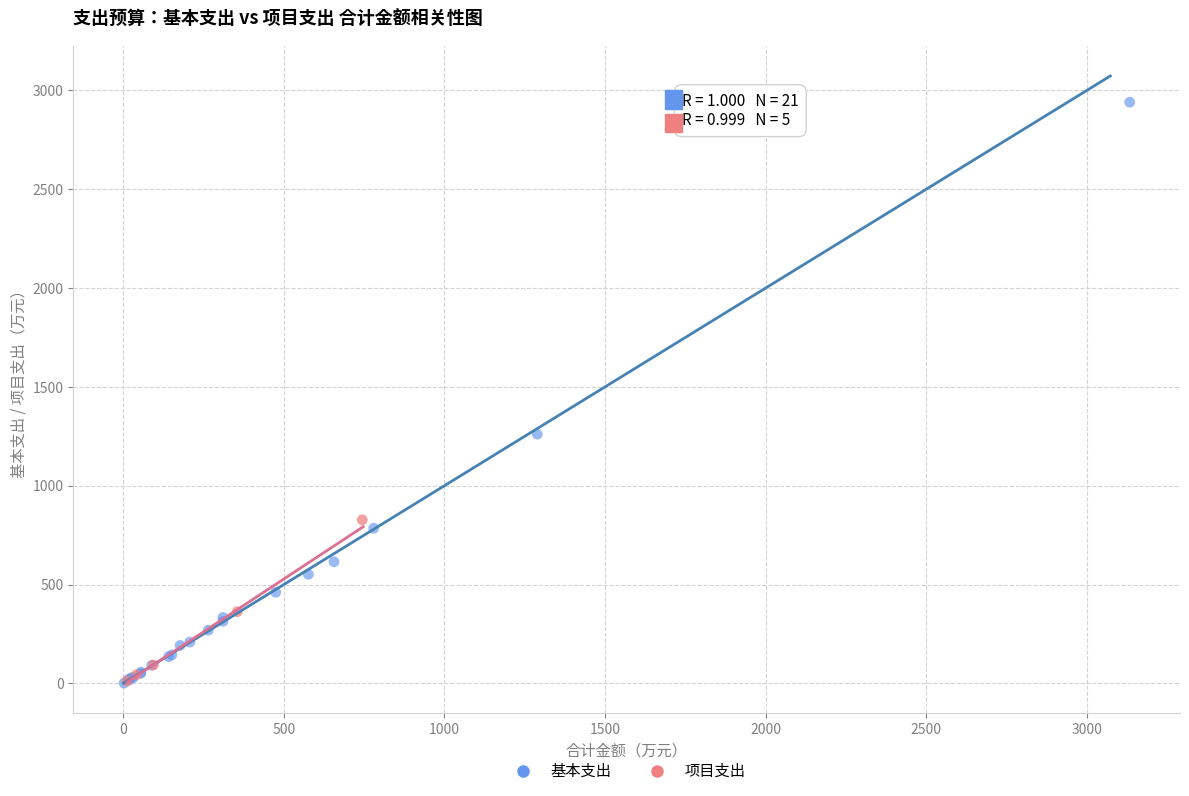

Which series contains the highest Y value?

基本支出